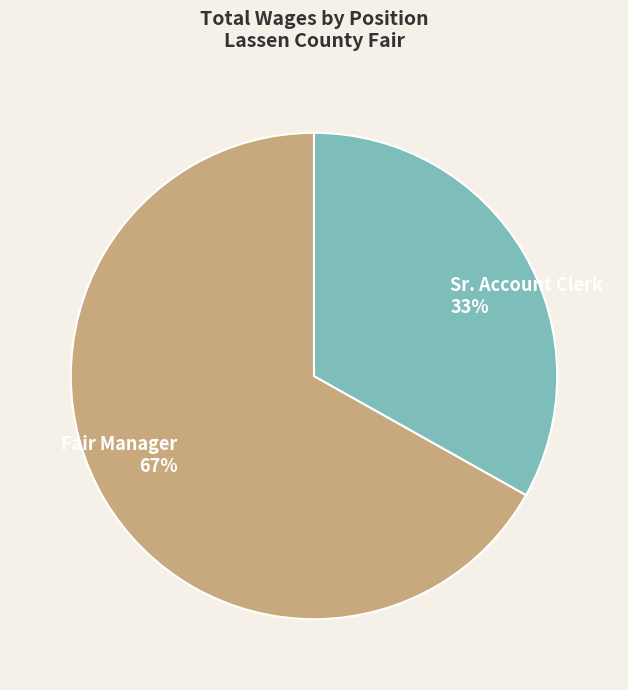

Which slice represents more than half of the pie?

Fair Manager